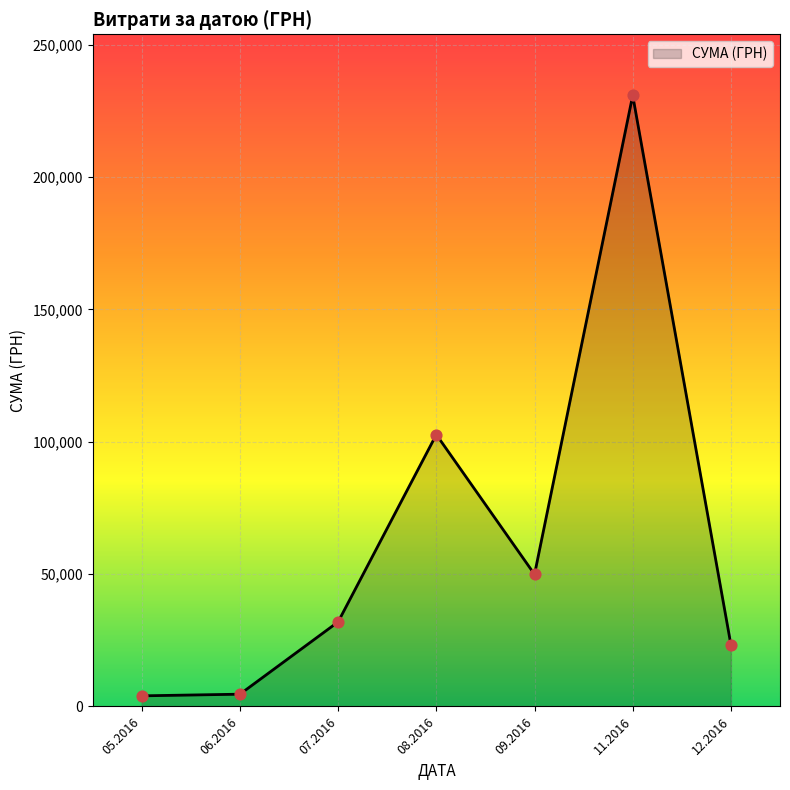

What is the change in value from 09.2016 to 11.2016?

+180947.0